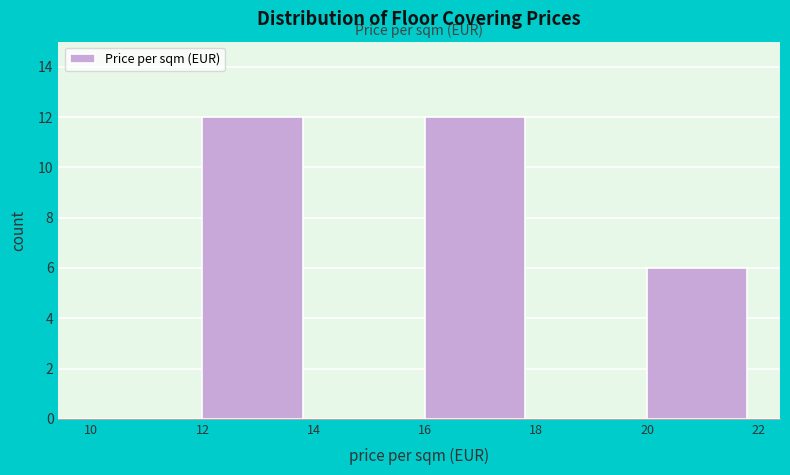

Reading left to right, list every bar in this chart as the range it spans on the x-axis followed by its height. The values are not printed on the chart, so give them approximately, as read against the axis.

10 to 12: 0
12 to 14: 12
14 to 16: 0
16 to 18: 12
18 to 20: 0
20 to 22: 6